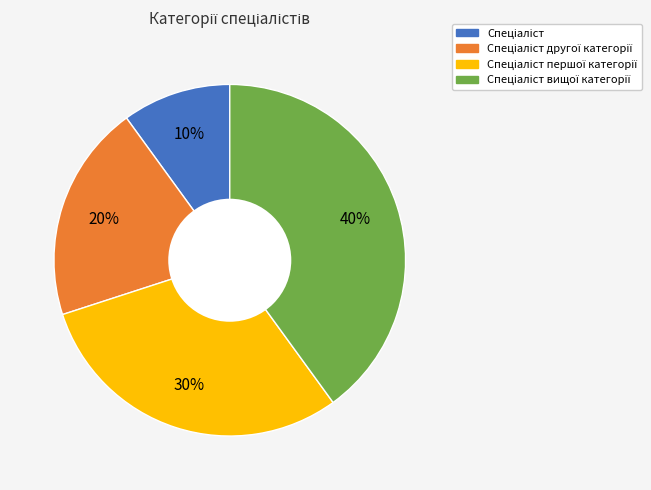

To the nearest percent, what is the average slice percentage?

25%